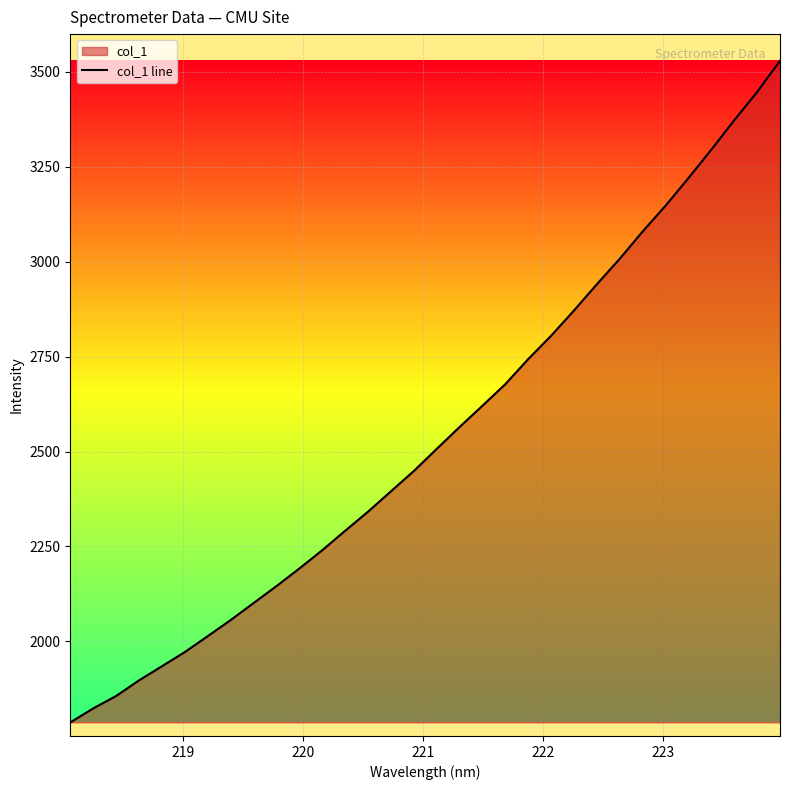

How many lines are shown in the chart?

1